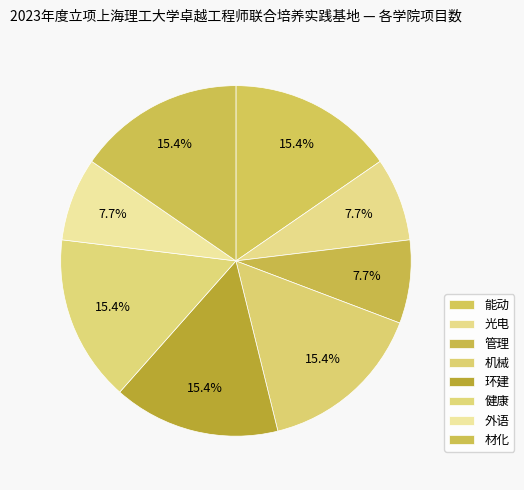

The 外语 slice represents 20% of the pie. True or false?

False